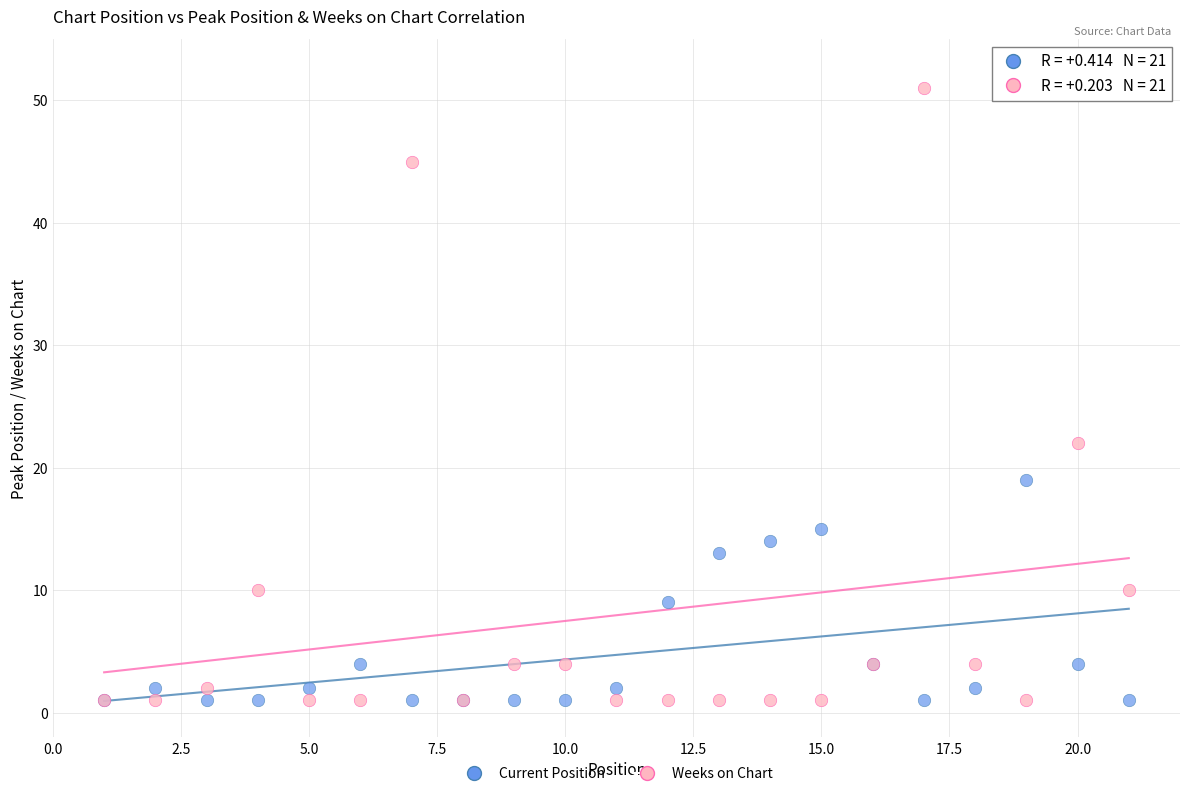

Which series contains the highest Y value?

Weeks on Chart